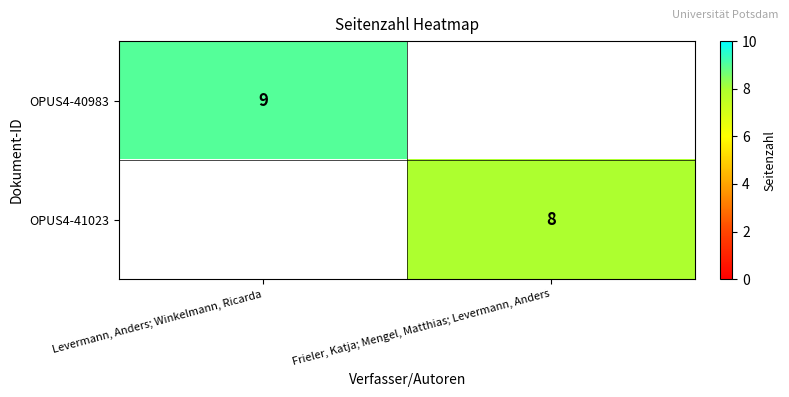

The value of OPUS4-40983 at Levermann, Anders; Winkelmann, Ricarda is 3.5. True or false?

False